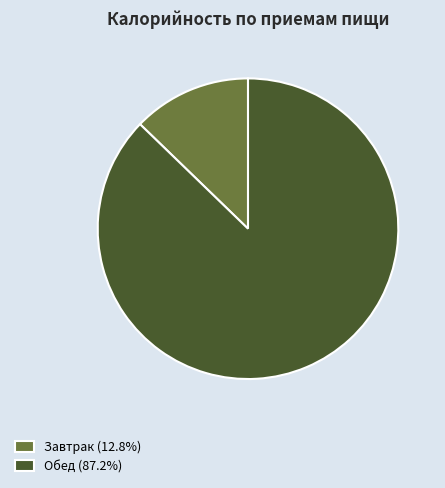

Is the sum of Обед (87.2%) and Завтрак (12.8%) greater than half?

Yes